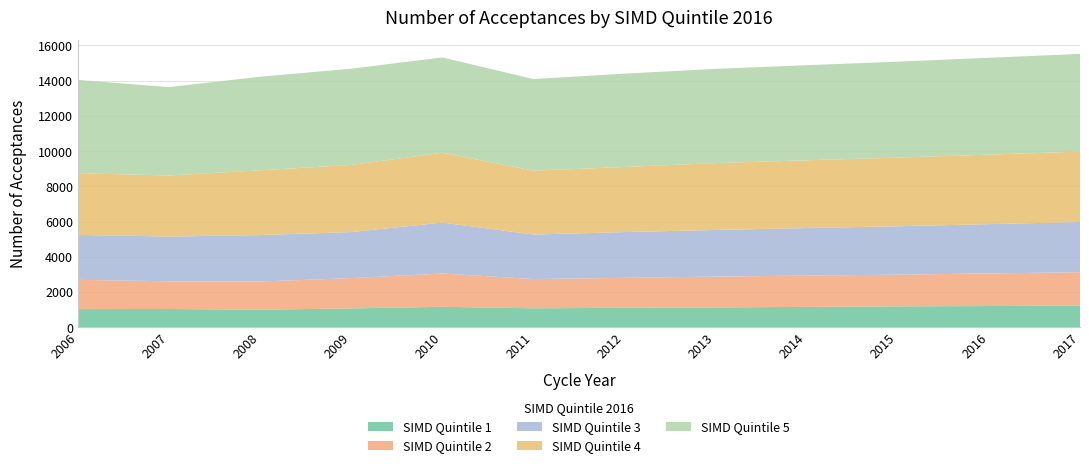

Reading right to left, what are all the values shown in this chart?

SIMD Quintile 1: 2017=1220	2016=1200	2015=1180	2014=1150	2013=1120	2012=1100	2011=1070	2010=1155	2009=1065	2008=990	2007=1030	2006=1025
SIMD Quintile 2: 2017=1900	2016=1850	2015=1800	2014=1780	2013=1750	2012=1700	2011=1660	2010=1890	2009=1720	2008=1600	2007=1575	2006=1660
SIMD Quintile 3: 2017=2850	2016=2800	2015=2750	2014=2700	2013=2650	2012=2600	2011=2530	2010=2895	2009=2615	2008=2640	2007=2540	2006=2555
SIMD Quintile 4: 2017=4000	2016=3950	2015=3900	2014=3850	2013=3800	2012=3700	2011=3630	2010=3965	2009=3815	2008=3680	2007=3470	2006=3505
SIMD Quintile 5: 2017=5550	2016=5500	2015=5450	2014=5400	2013=5350	2012=5300	2011=5200	2010=5415	2009=5465	2008=5315	2007=5020	2006=5295